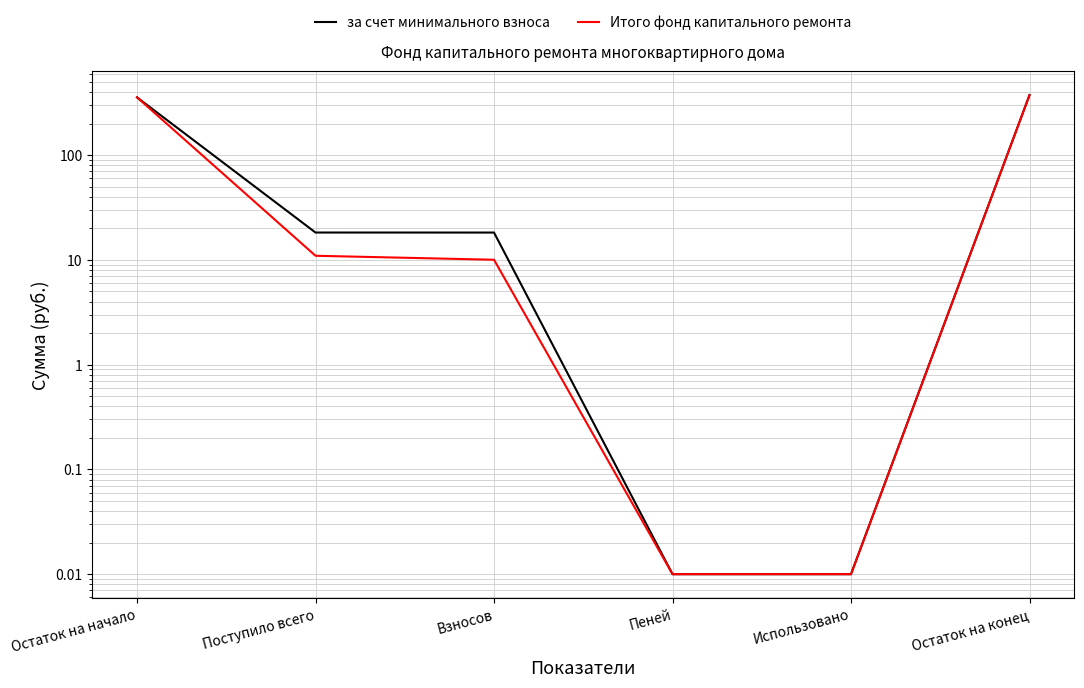

What is the total value across all series at Поступило всего?

29.2